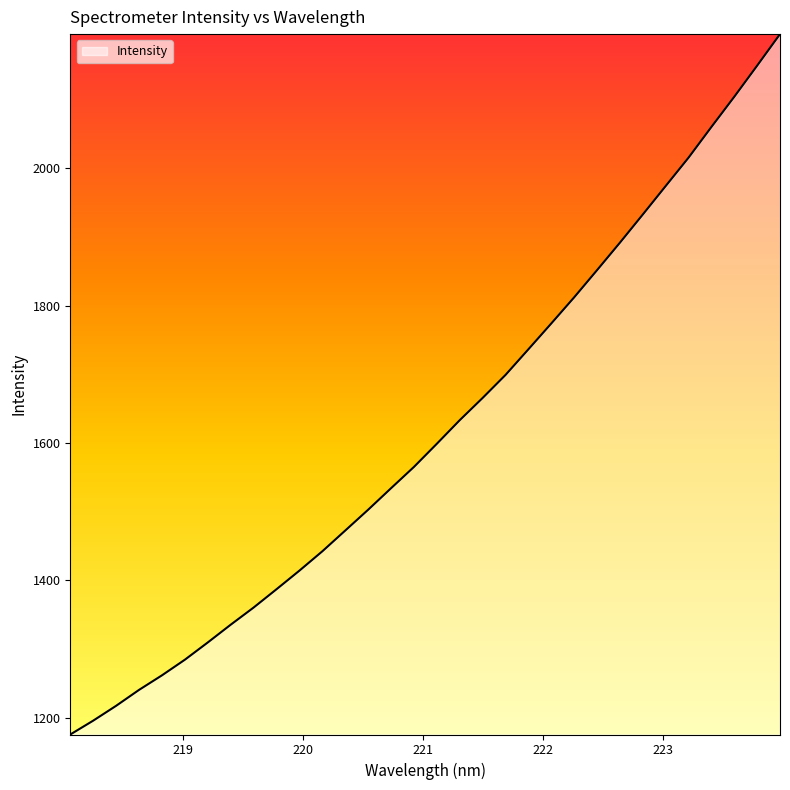

What is the maximum value shown in the chart?

2195.4